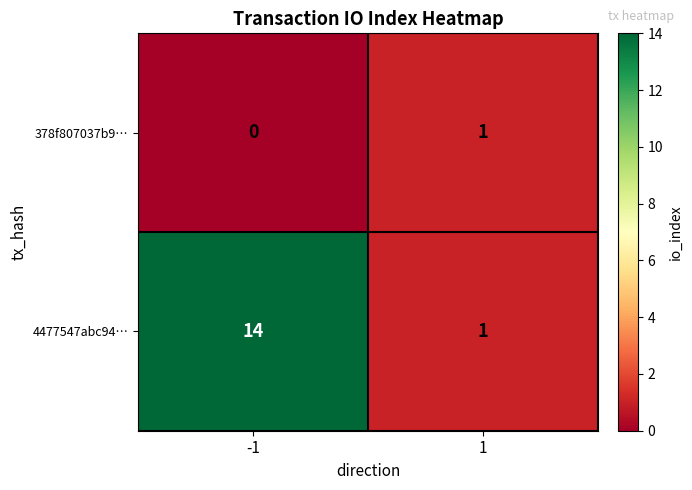

What is the difference between the 4477547abc94… values at -1 and 1?

13